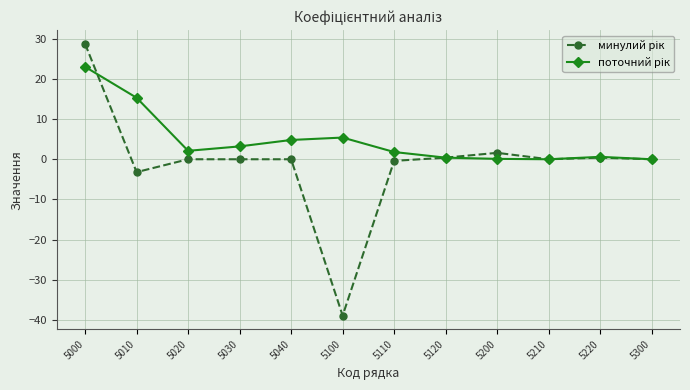

What is the maximum value shown in the chart?

28.7